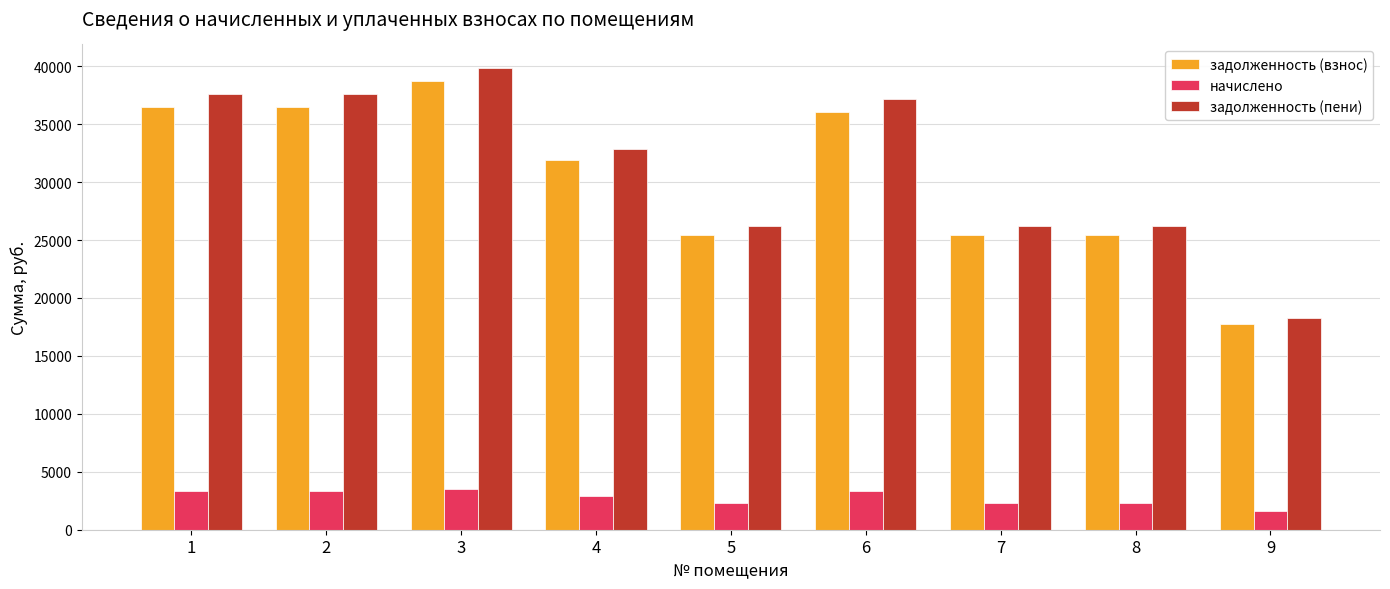

What are all the series names shown in the legend?

задолженность (взнос), начислено, задолженность (пени)